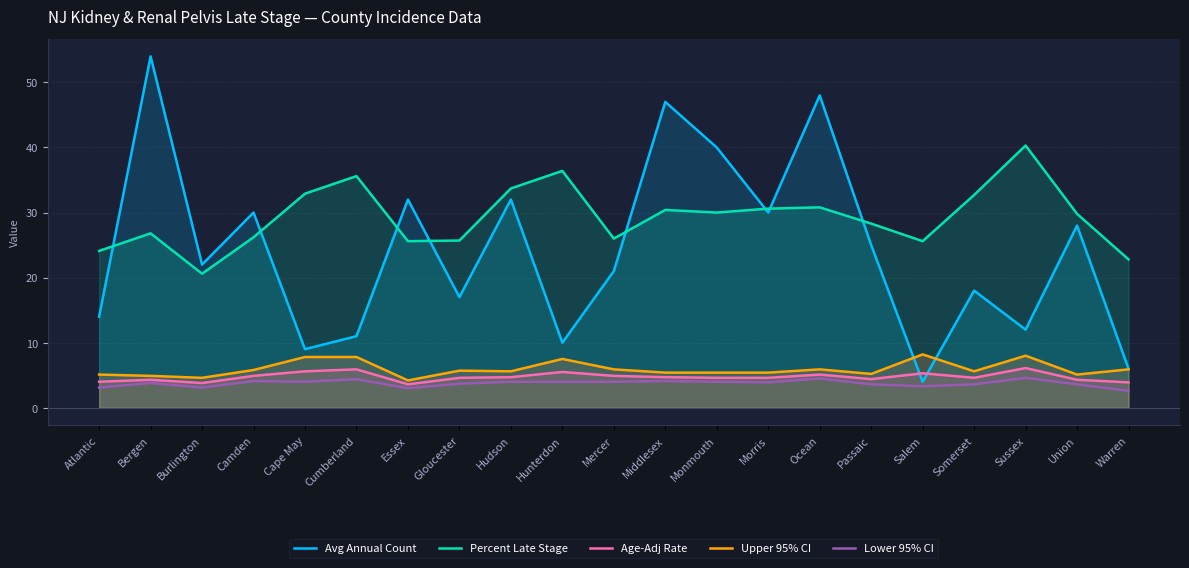

Is it true that Upper 95% CI equals 8.1 at Passaic?

False